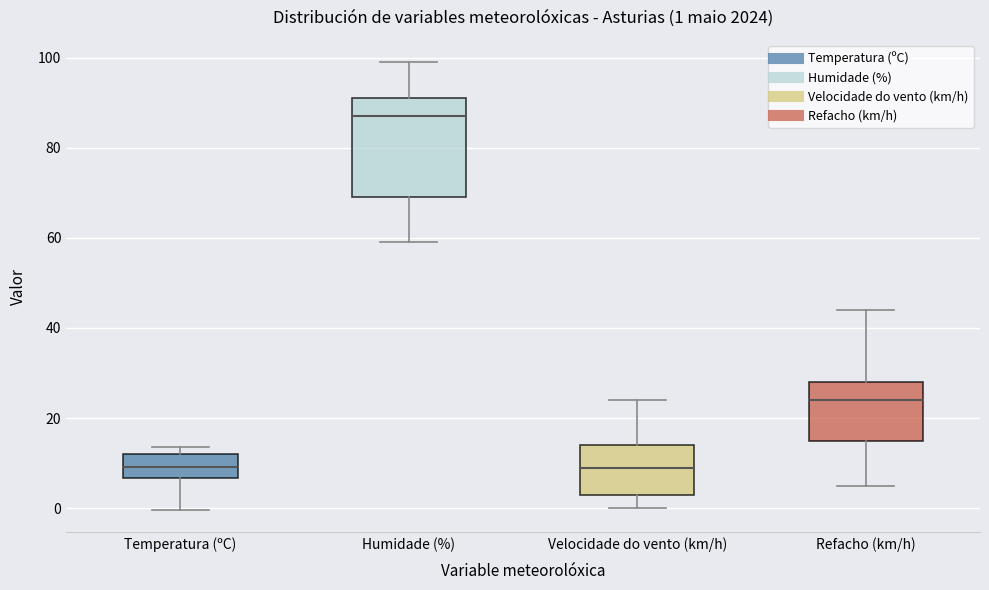

Comparing the boxes themselves (not the whiskers), which one is the tallest?

Humidade (%)